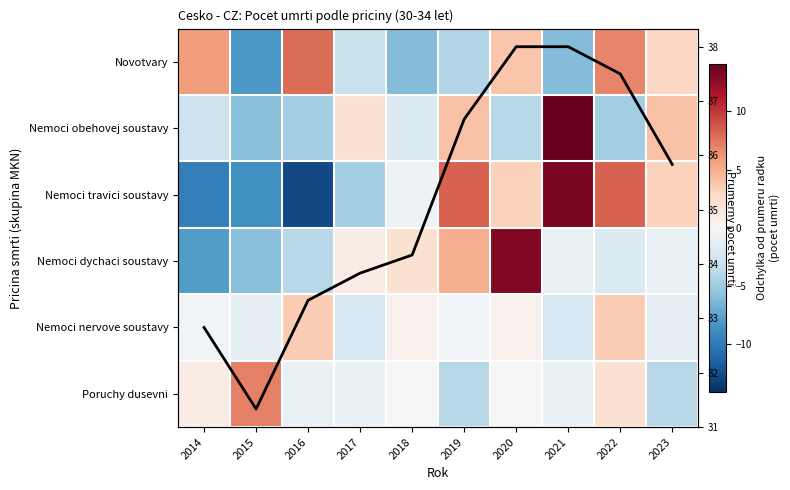

The value of Nemoci travici soustavy at 2017 is -4.7. True or false?

True